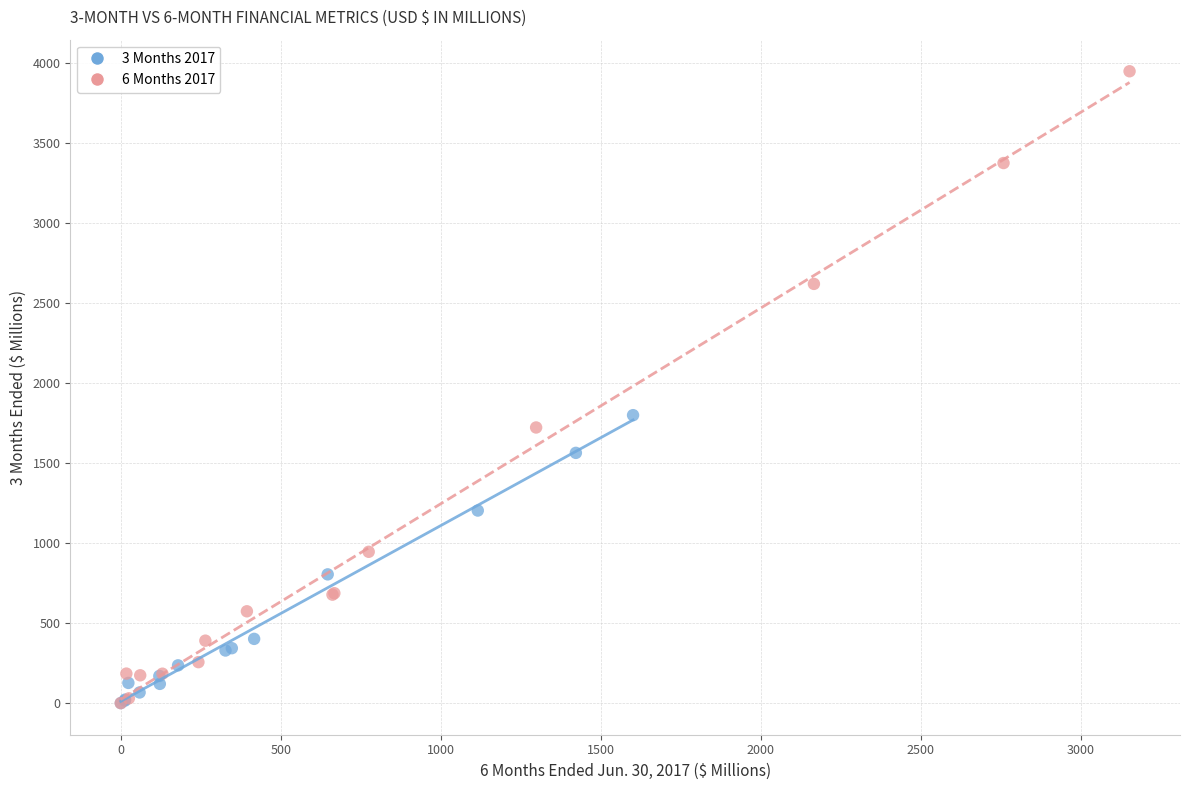

Which series has the widest spread of Y values?

6 Months 2017